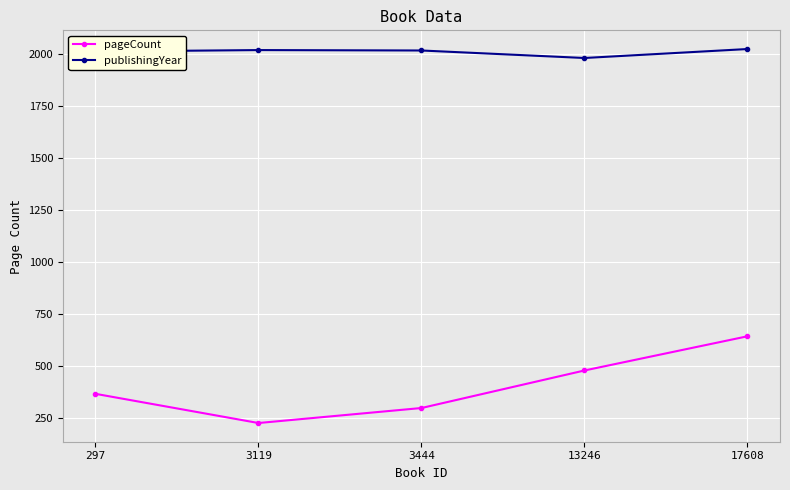

Is it true that pageCount equals 197 at 297?

False